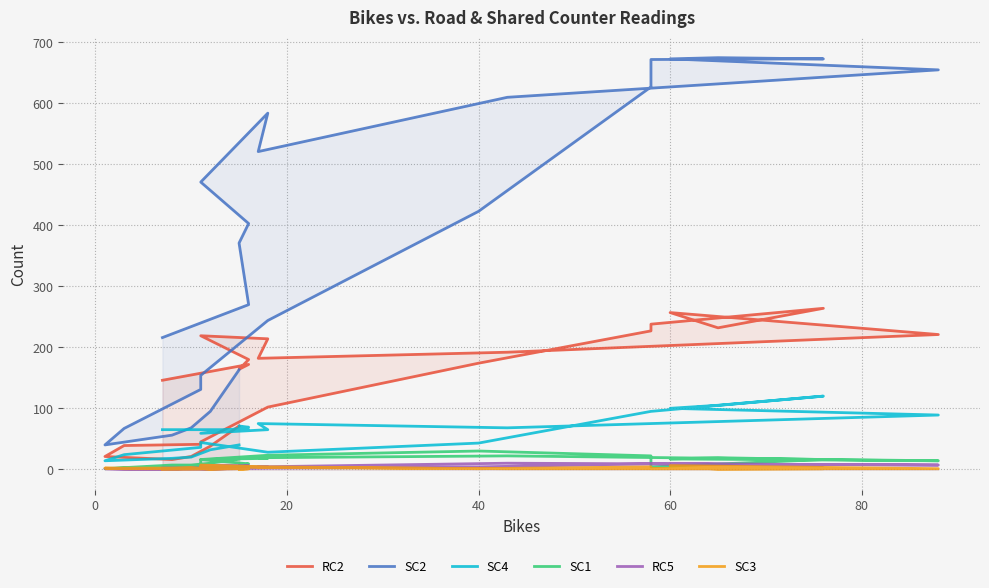

Reading left to right, list all the values displayed in this chart.

RC2: 71	38	21	16	21	39	41	45	102	174	227	238	264	232	257	221	192	182	214	219	180	164	172	146
SC2: 163	95	68	56	40	67	131	154	244	423	627	672	673	675	673	655	610	521	584	471	403	371	270	216
SC4: 40	32	20	18	14	24	36	44	28	43	95	95	120	105	100	89	68	75	65	59	69	71	65	65
SC1: 17	10	7	7	1	2	6	16	23	30	22	4	16	19	17	14	22	19	18	16	9	6	5	1
RC5: 2	0	2	0	1	0	0	0	2	4	9	9	7	8	9	7	10	4	4	6	6	4	3	2
SC3: 2	0	3	2	2	1	1	7	4	1	4	1	1	0	6	1	1	3	3	4	1	0	1	0